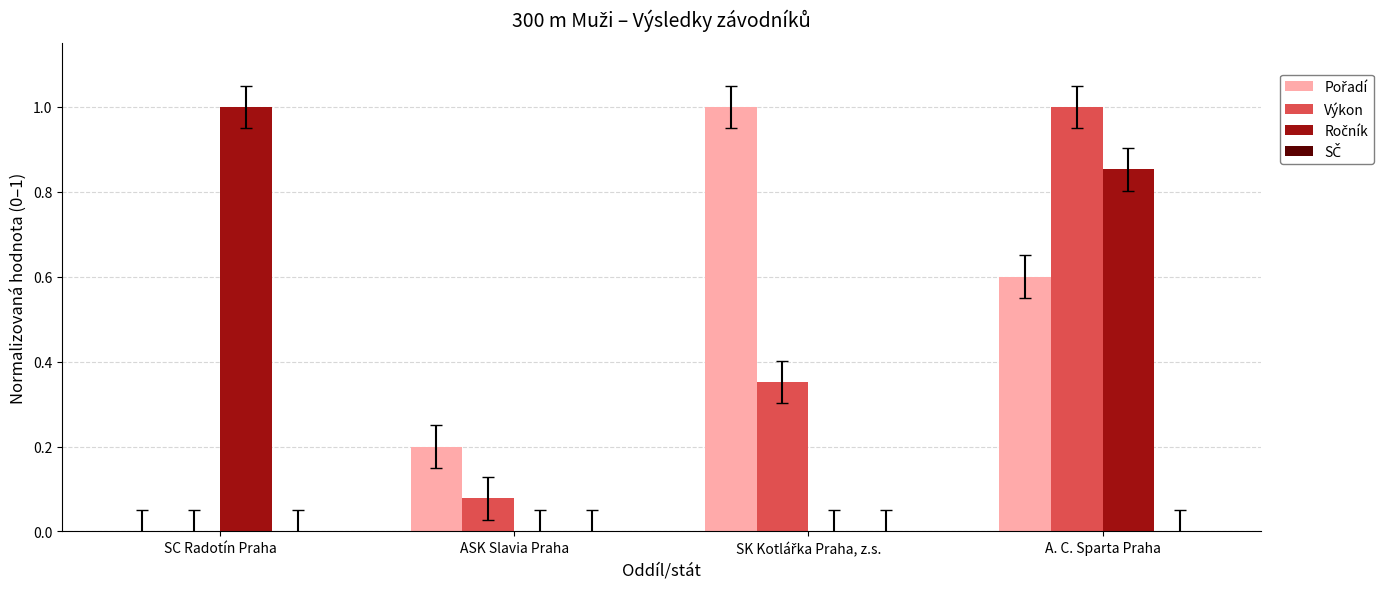

How many groups of bars are there?

4